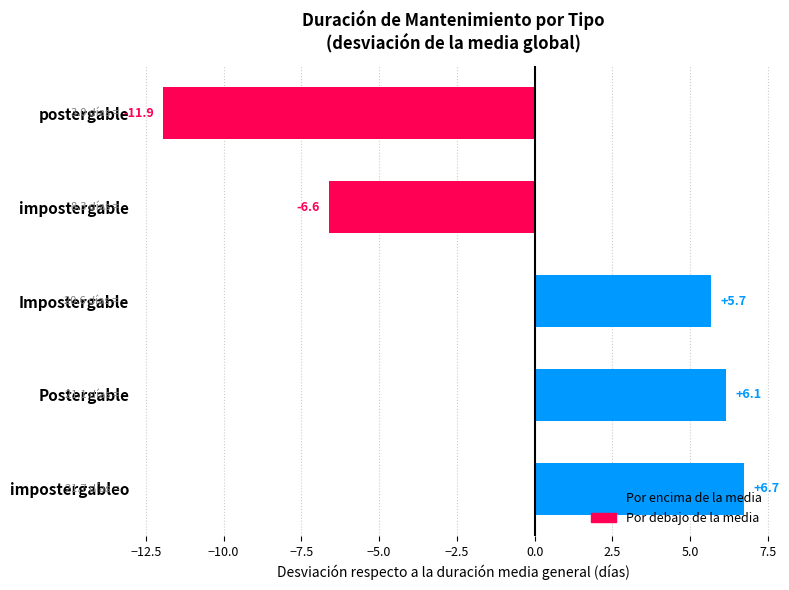

What is the difference between the maximum and second lowest values?

13.3